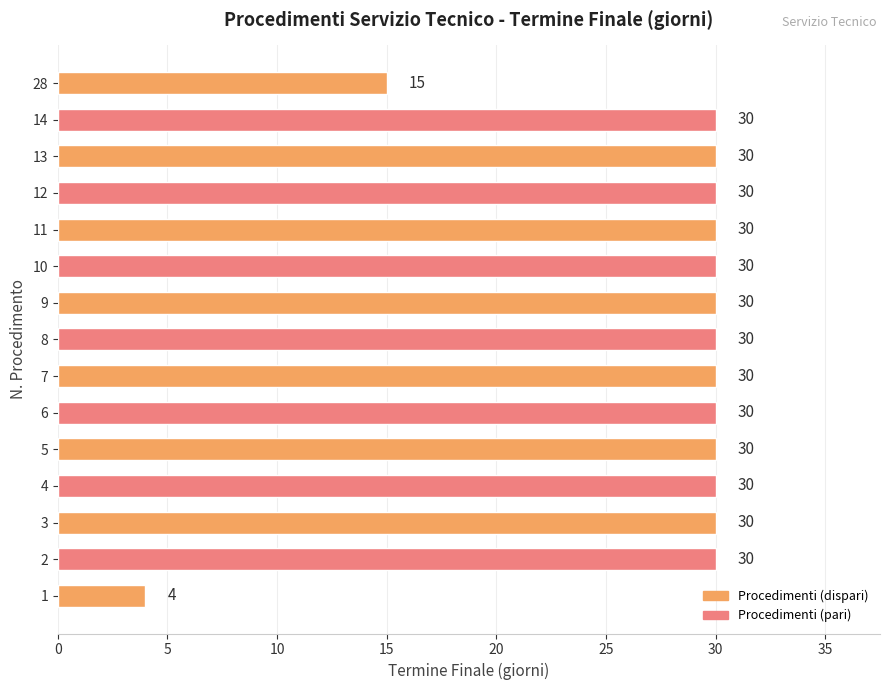

How many categories are shown in the chart?

15